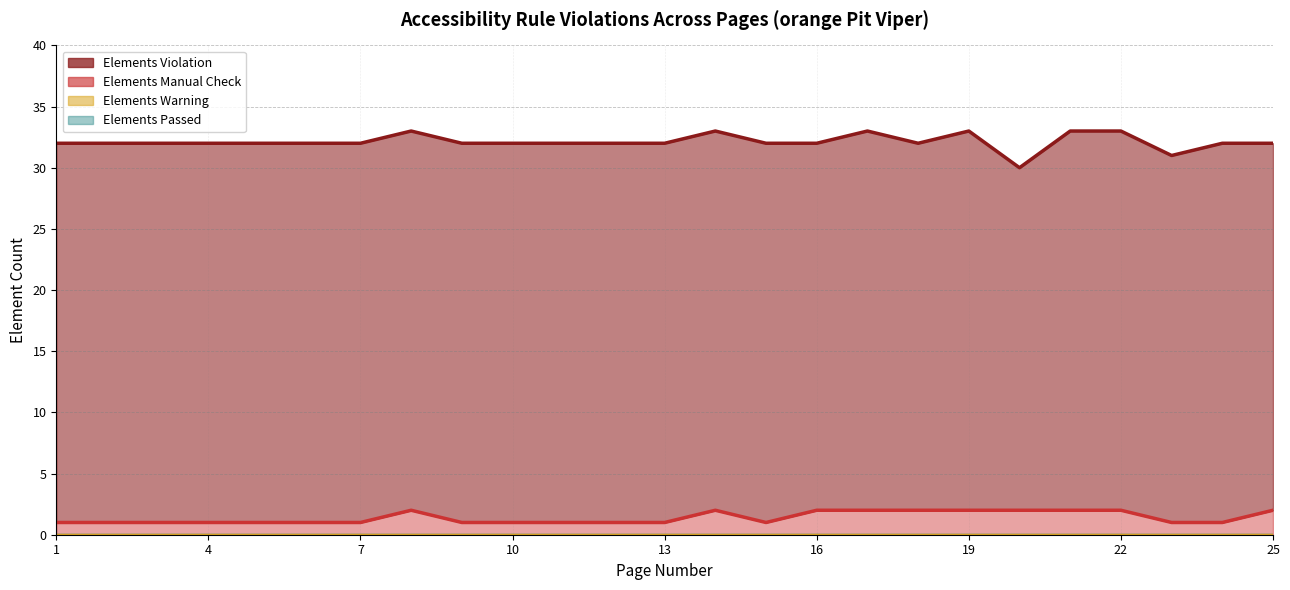

True or false: Elements Violation and Elements Manual Check intersect in this chart.

False